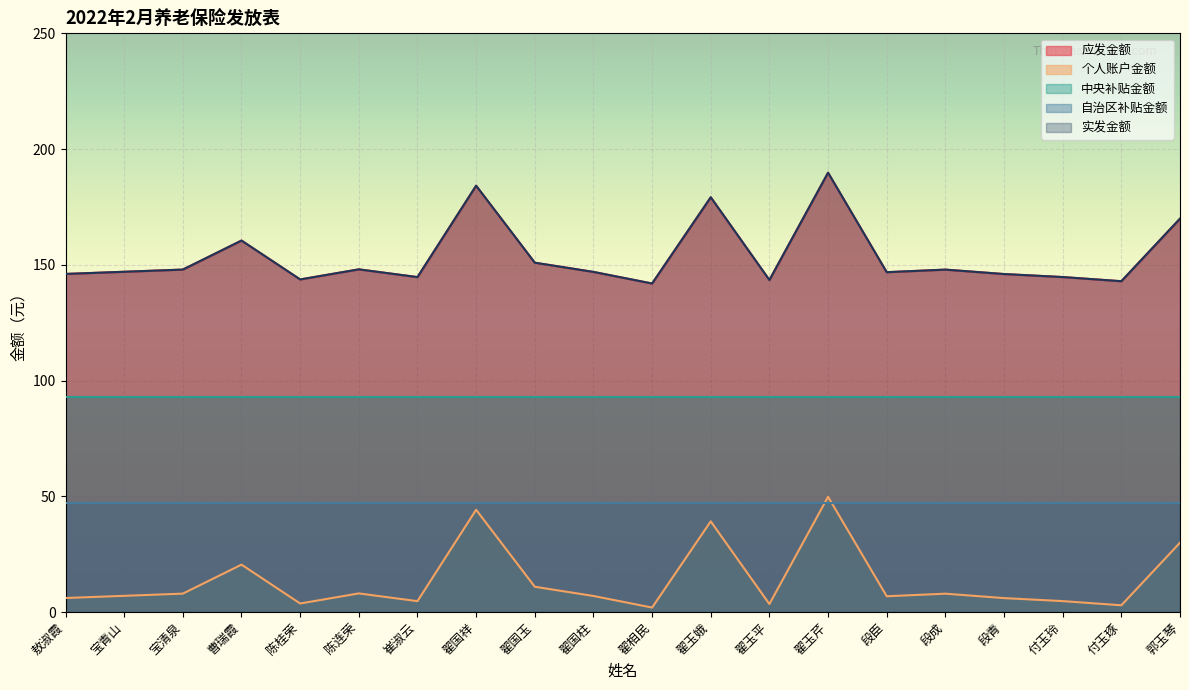

True or false: 个人账户金额 has a value of 7.9 at 宝清泉.

True